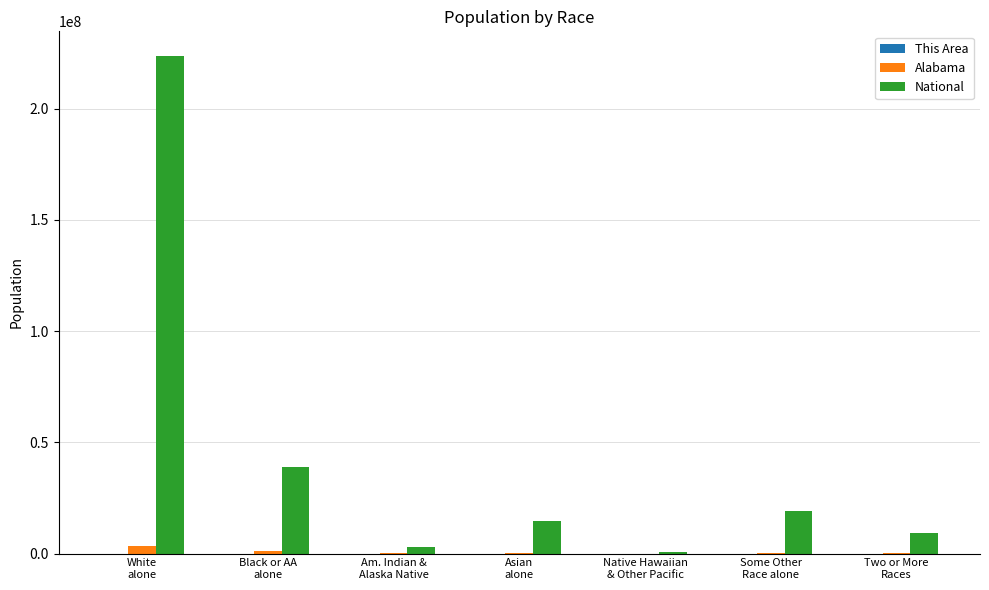

What is the maximum value for National?

223553265